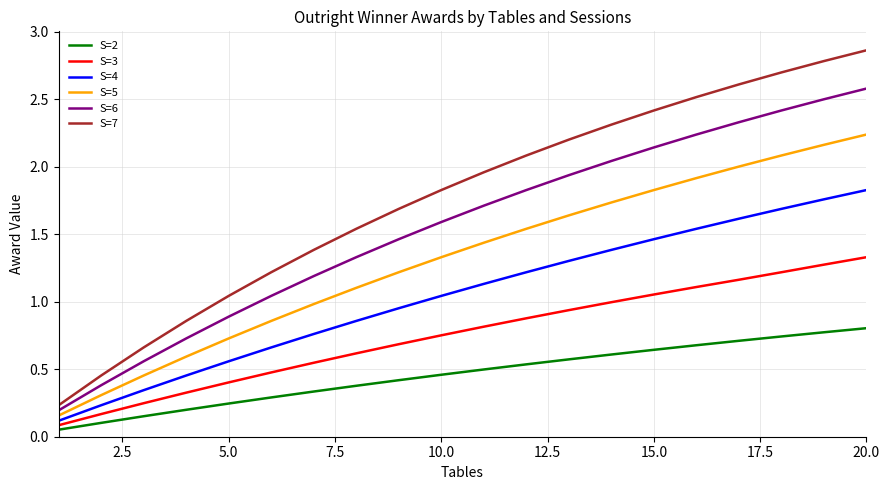

Rank the series by their average value, from lowest to highest.

S=2, S=3, S=4, S=5, S=6, S=7